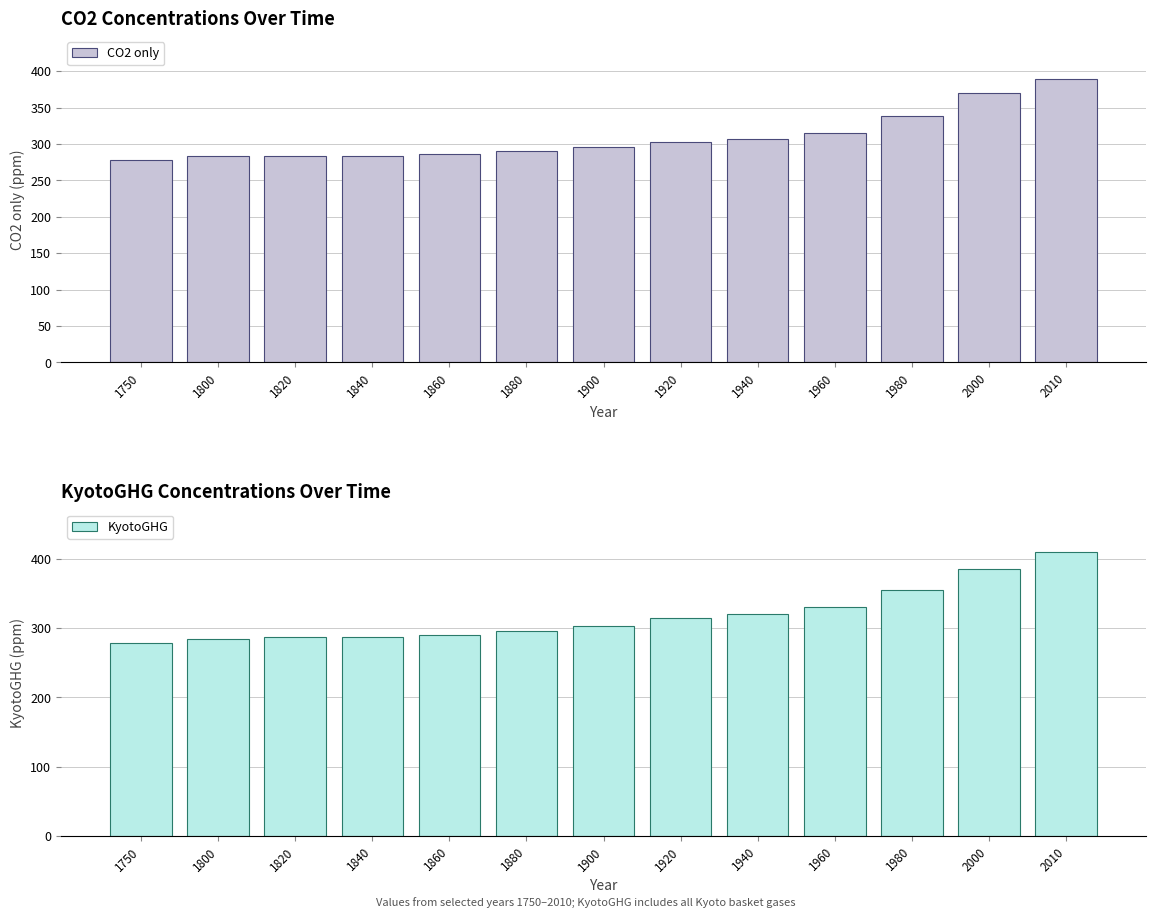

What is the value of the CO2 only bar at the 8th from the left?

303.0